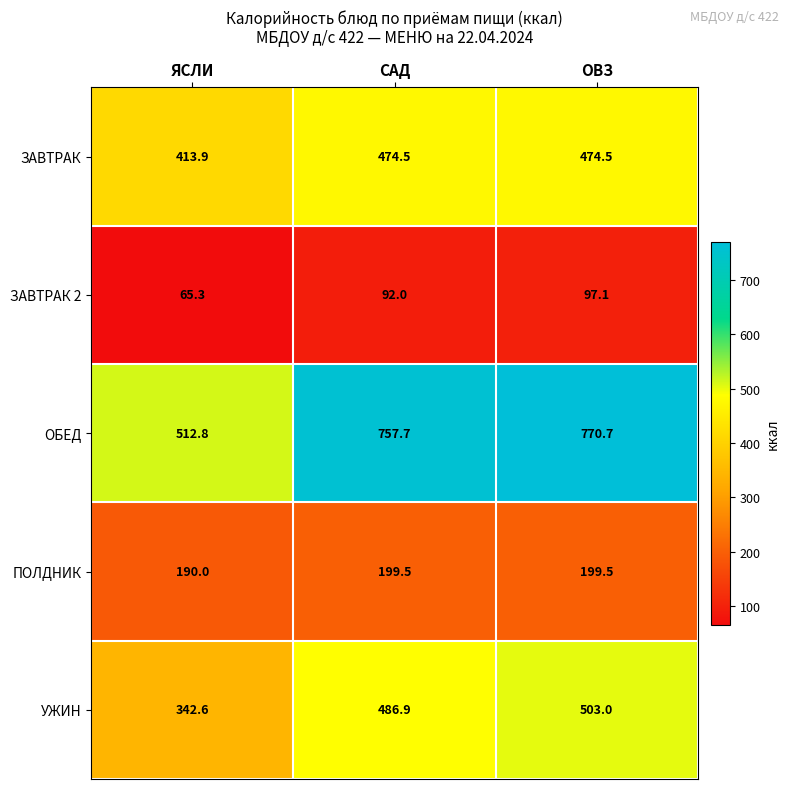

How many values in the УЖИН series are below 486?

1